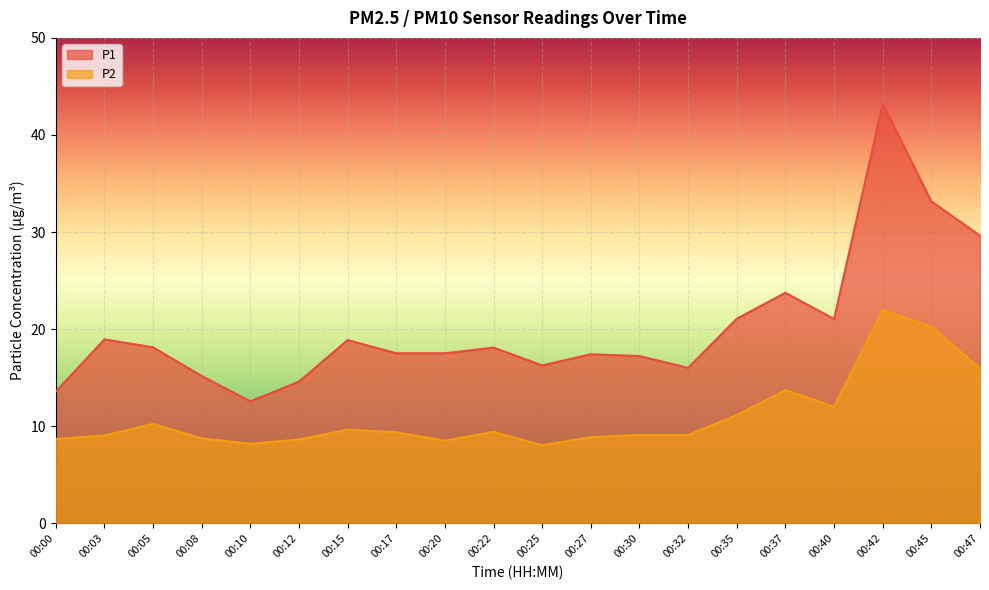

What is the sum of the P1 values at 00:20 and 00:37?

41.3